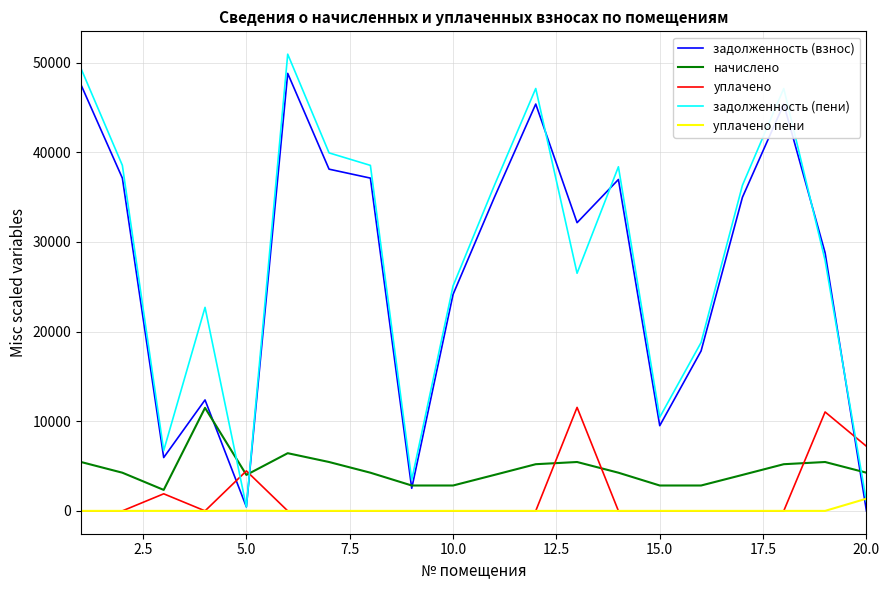

Which series ends up on top after the final intersection of уплачено and задолженность (пени)?

уплачено